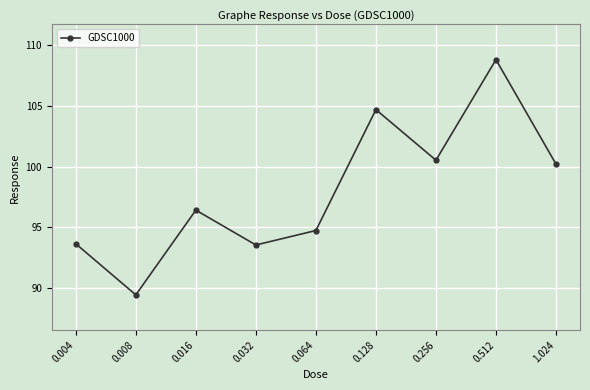

What is the sum of the values at 0.008 and 0.064?

184.2